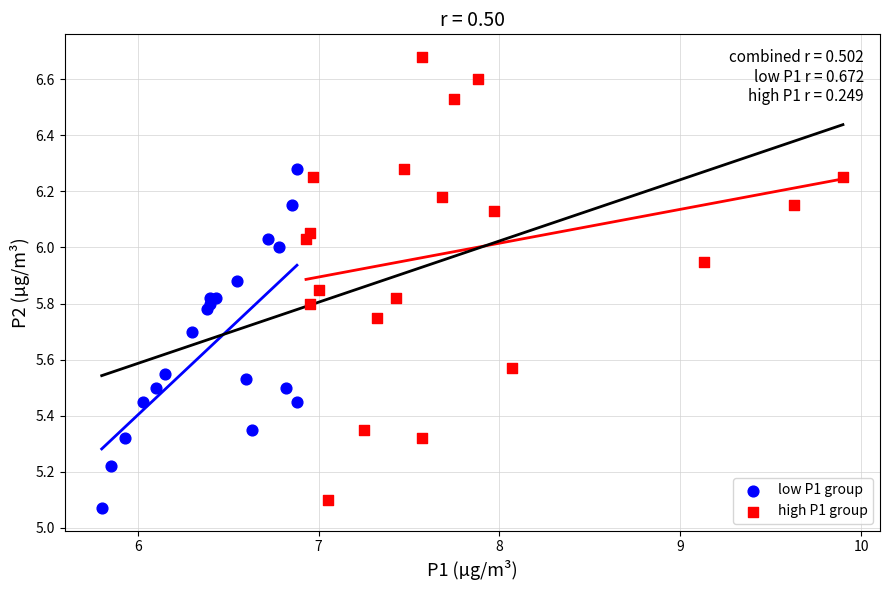

Which series has the largest Y range (max minus min)?

high P1 group